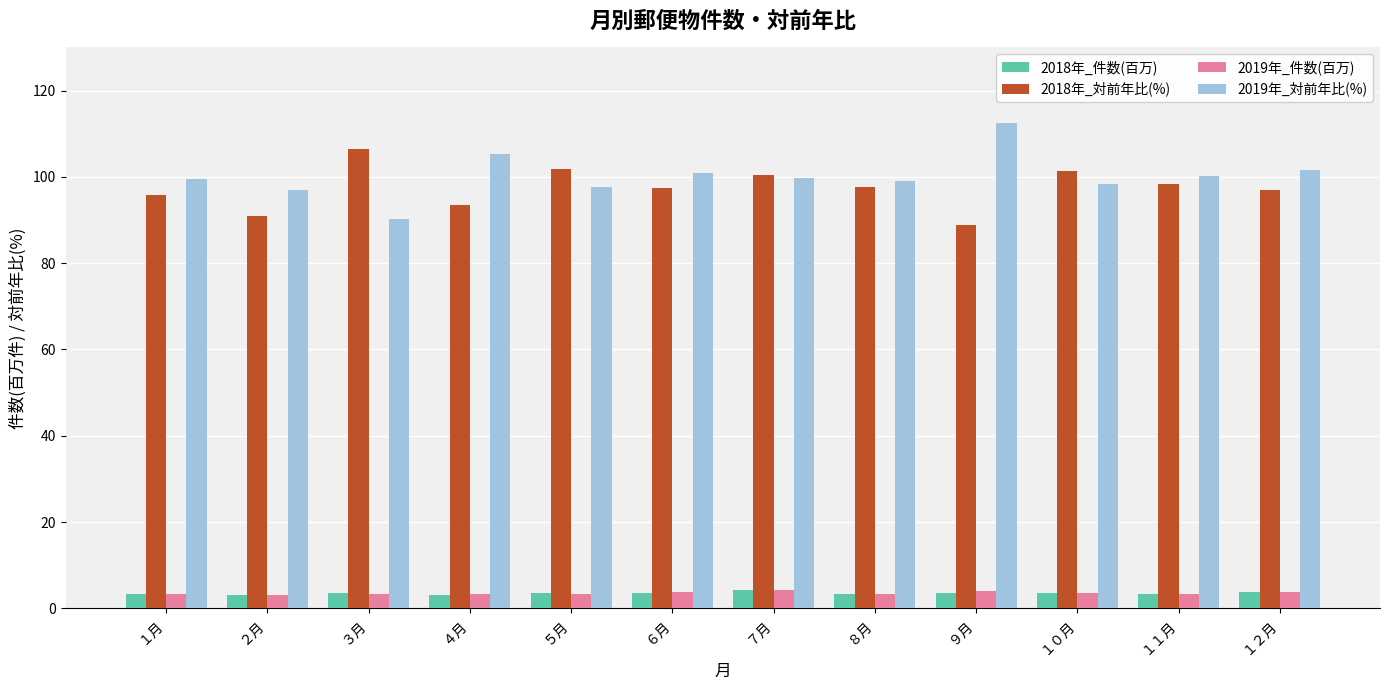

Count the number of data series in this chart.

4